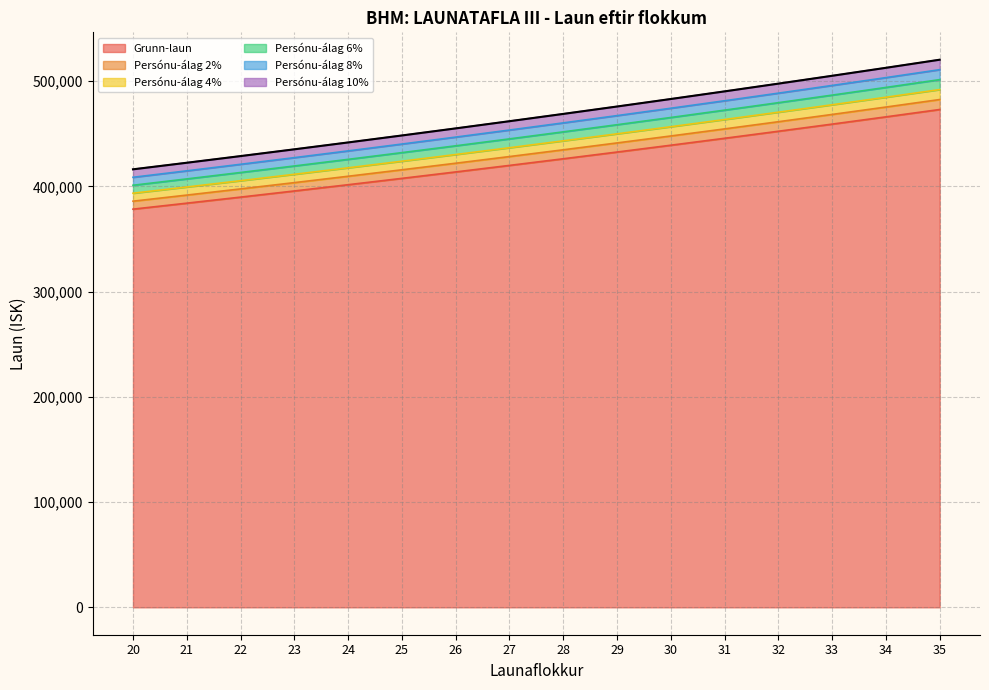

Rank the series by their maximum value, from lowest to highest.

Grunn-laun, Persónu-álag 2%, Persónu-álag 4%, Persónu-álag 6%, Persónu-álag 8%, Persónu-álag 10%